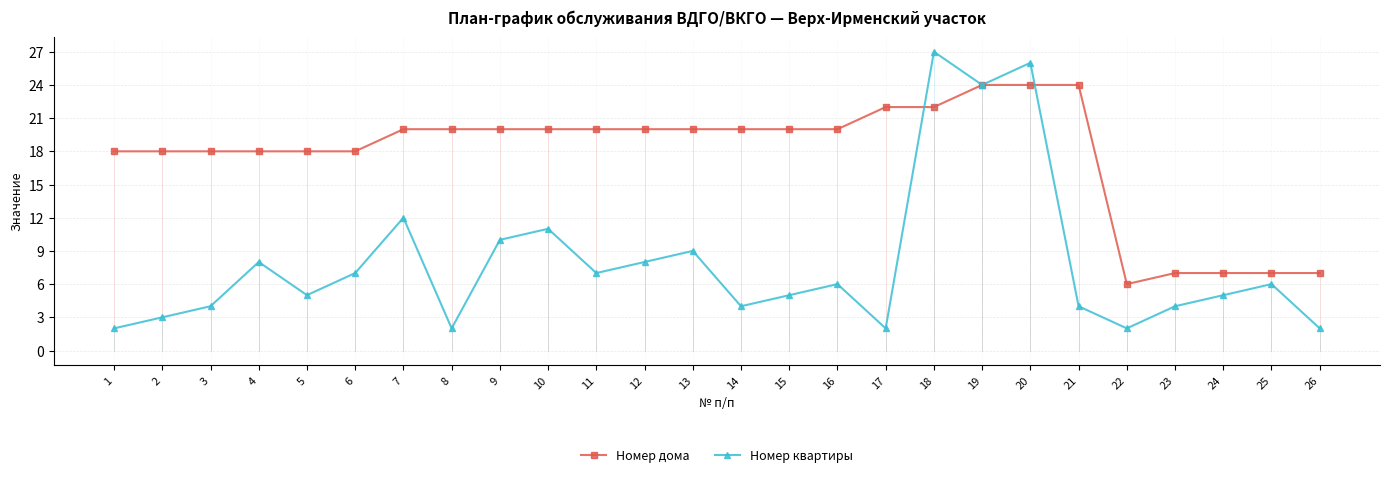

Which series changed the most between 3 and 4?

Номер квартиры